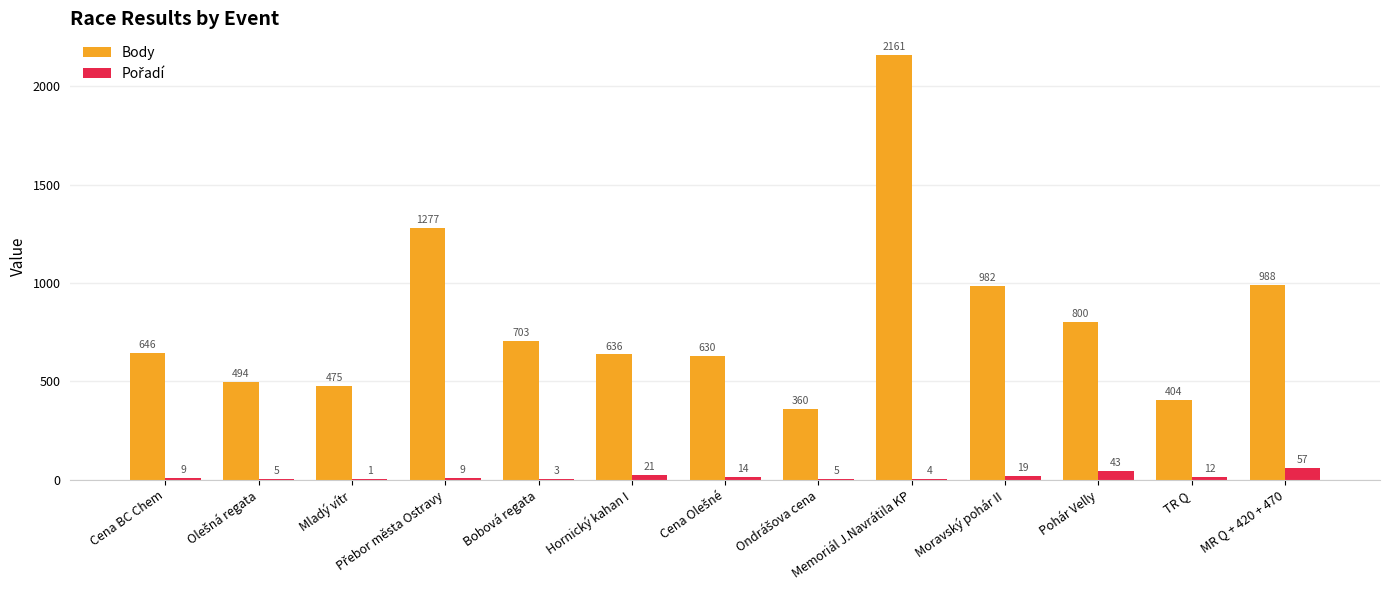

Are the bars grouped side by side (vs. stacked)?

Yes